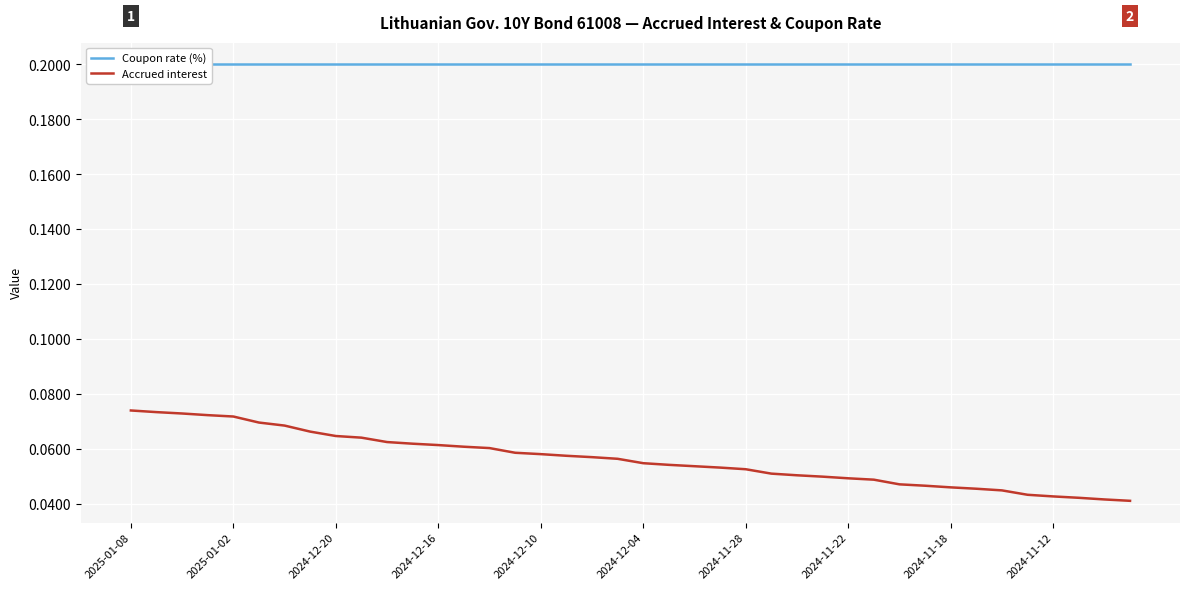

Rank the series at 15 from highest to lowest value.

Coupon rate (%), Accrued interest